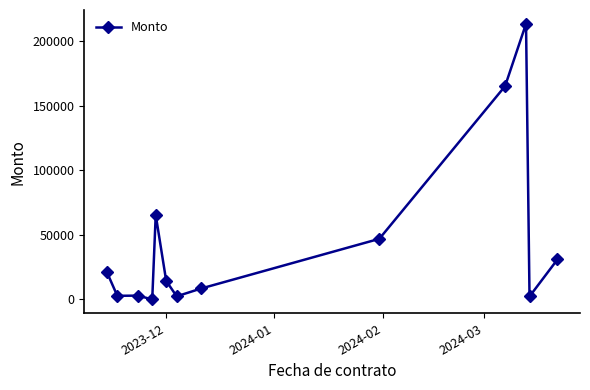

What is the value of the 6th point from the left?

14396.0